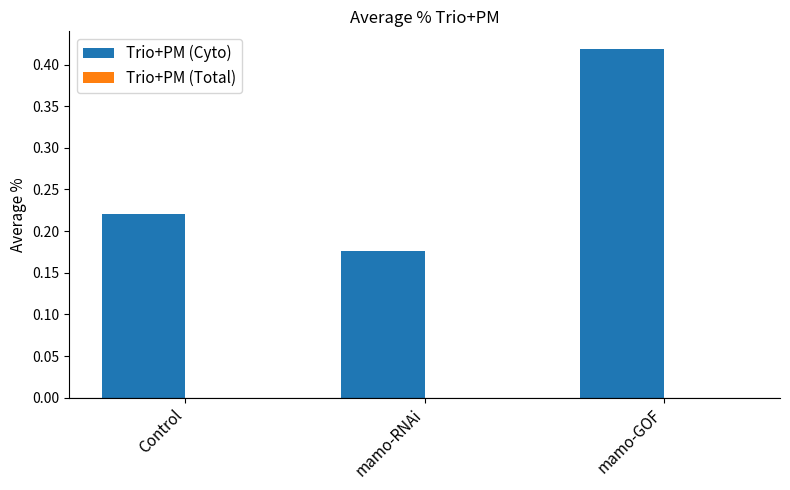

Which category has the highest value across all series?

mamo-GOF